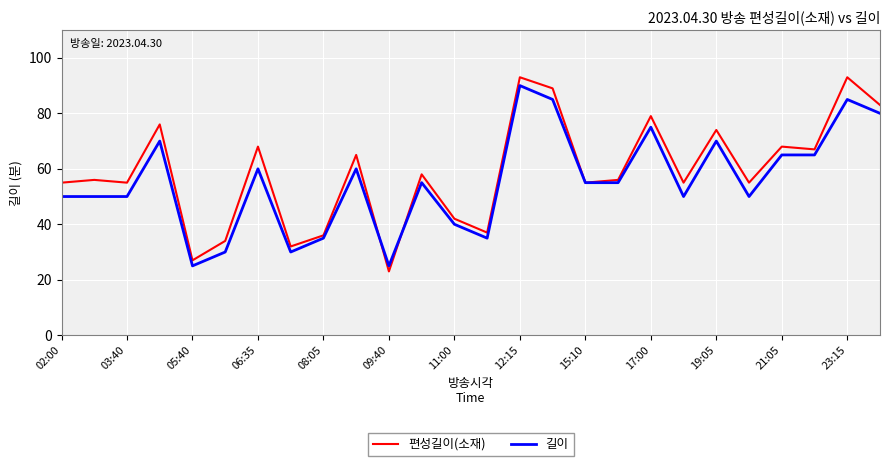

What is the smallest value displayed?

23